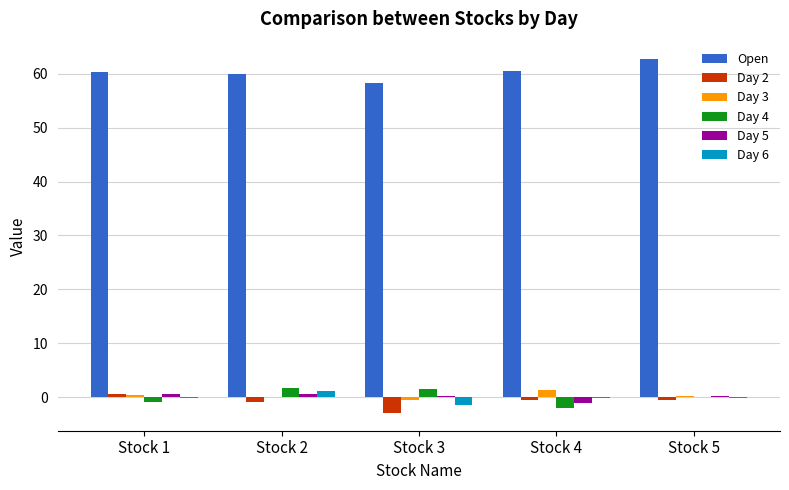

What is the greatest value displayed?

62.7